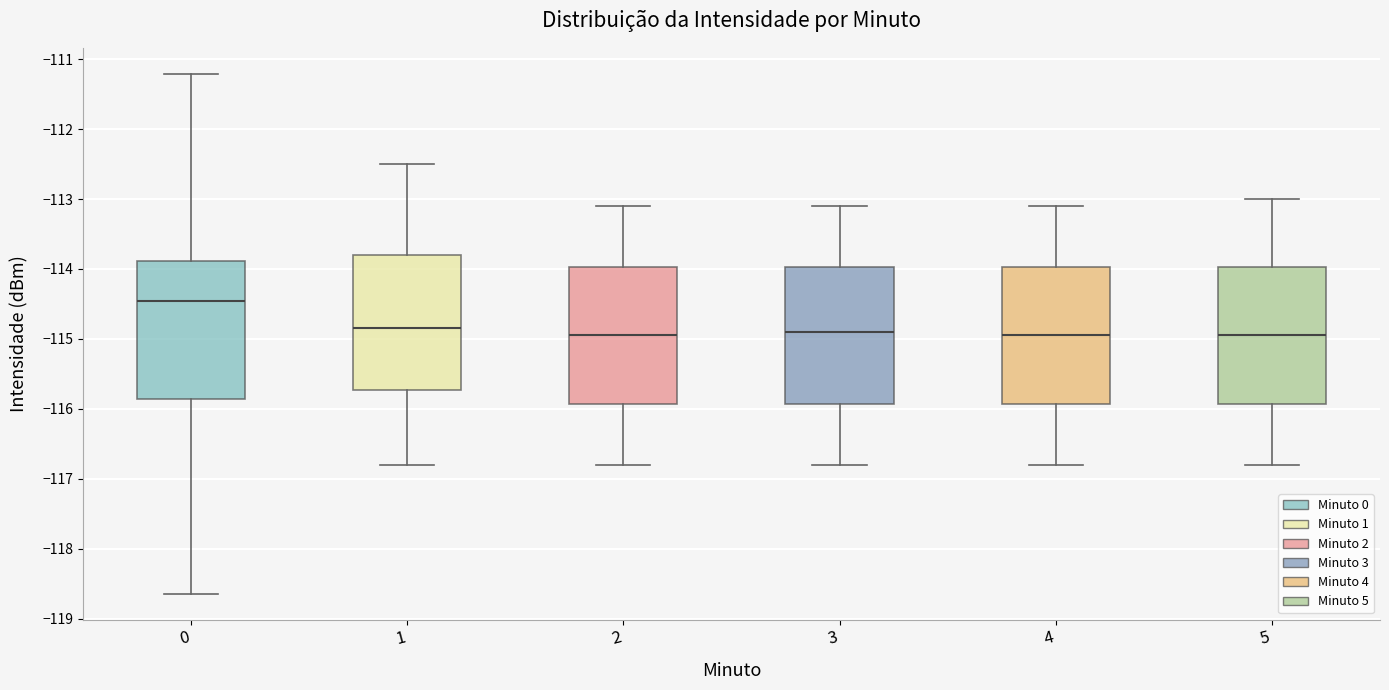

Where does the median line of the box at x = 3 sit on the y-axis? The values are not printed on the chart, so give them approximately, as read against the axis.

-114.9